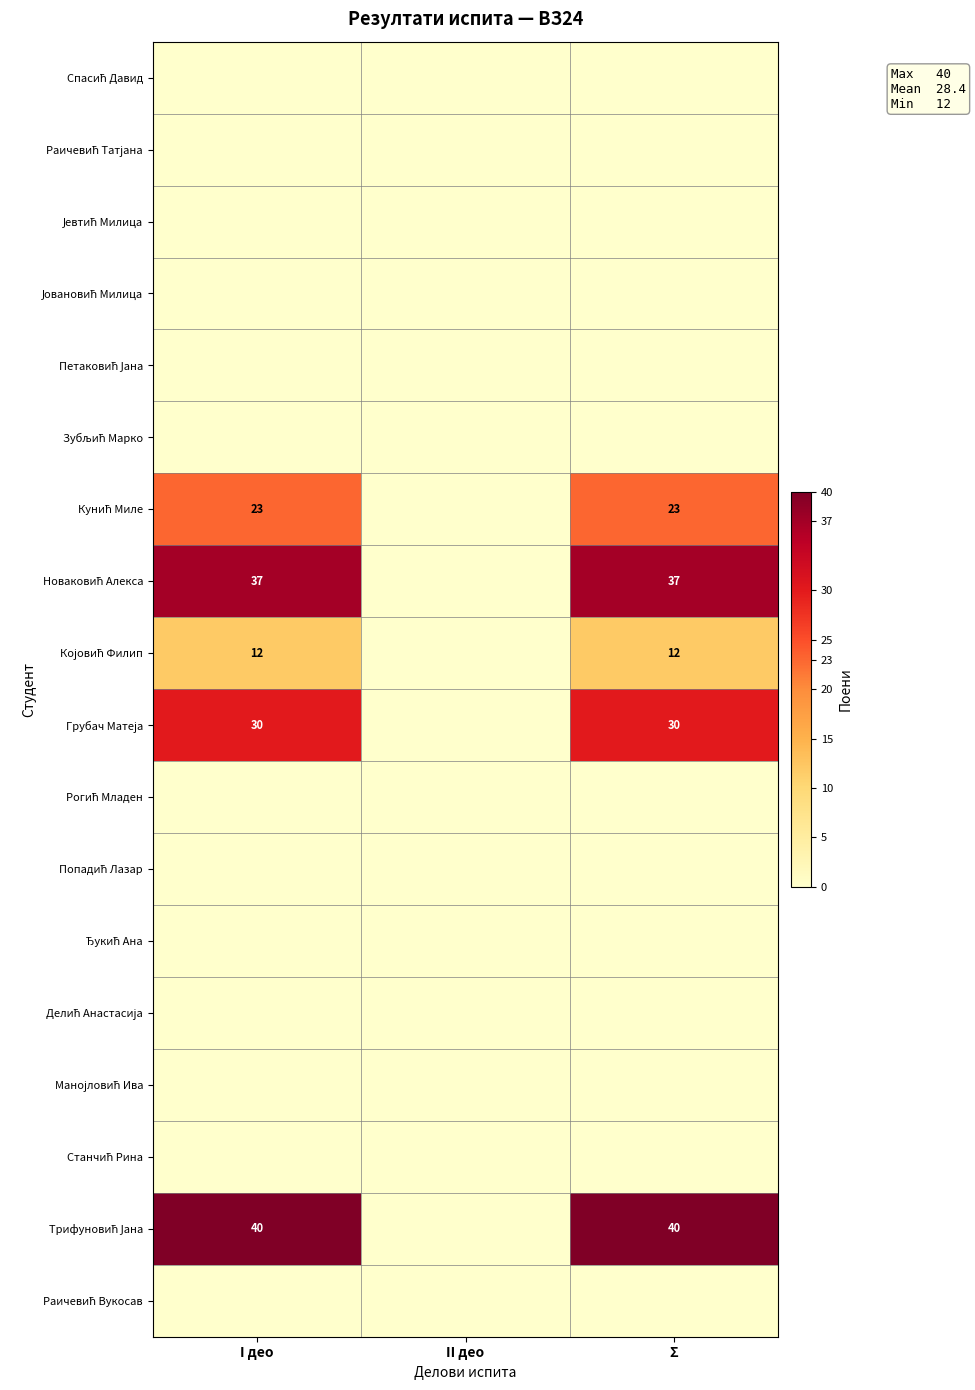

Which series has the largest total across all categories?

Трифуновић Јана